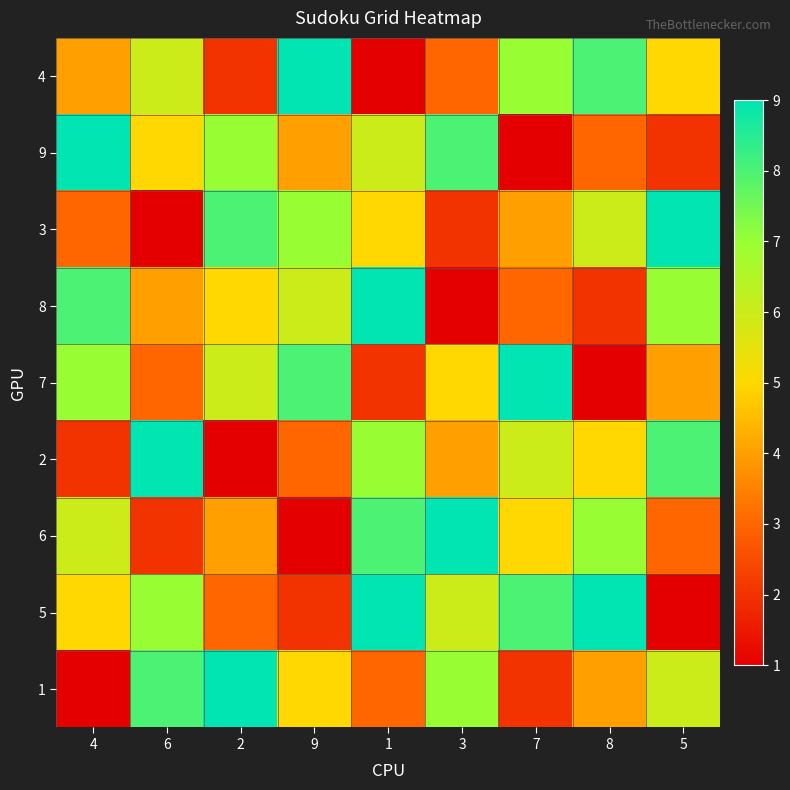

Rank the series at 6 from highest to lowest value.

2, 1, 5, 4, 9, 8, 7, 6, 3